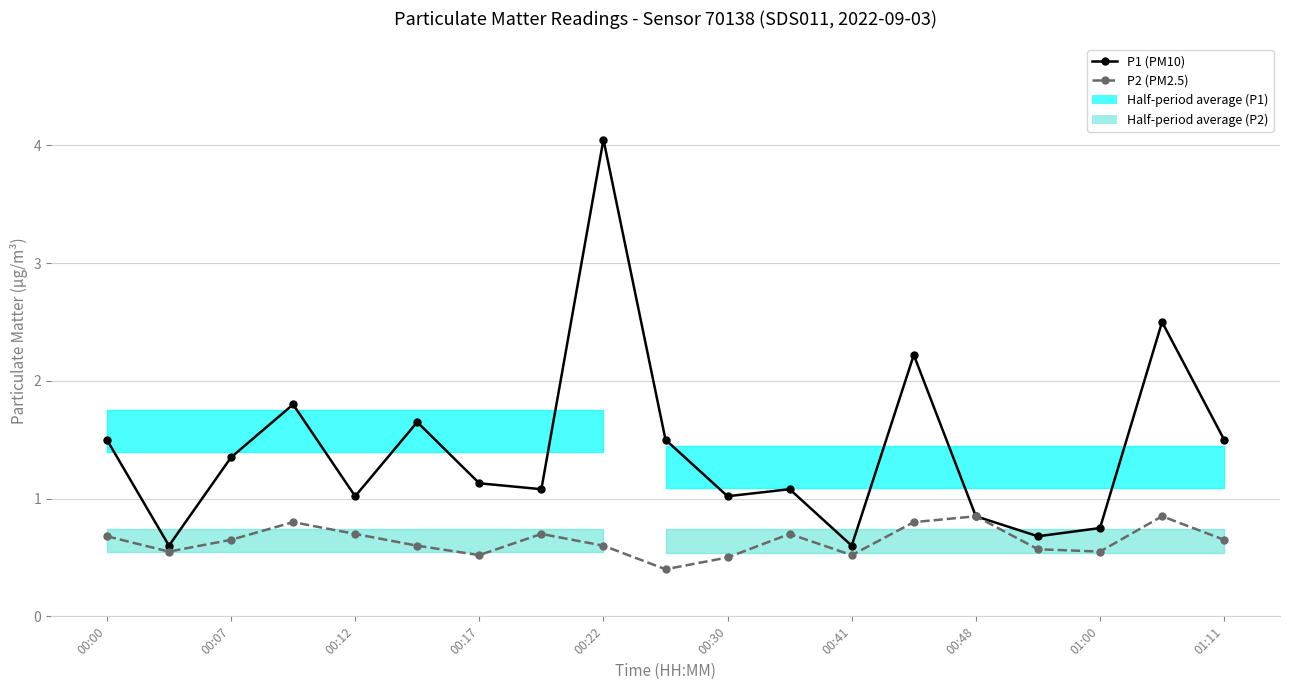

Rank the series by their average value, from lowest to highest.

P2 (PM2.5), P1 (PM10)